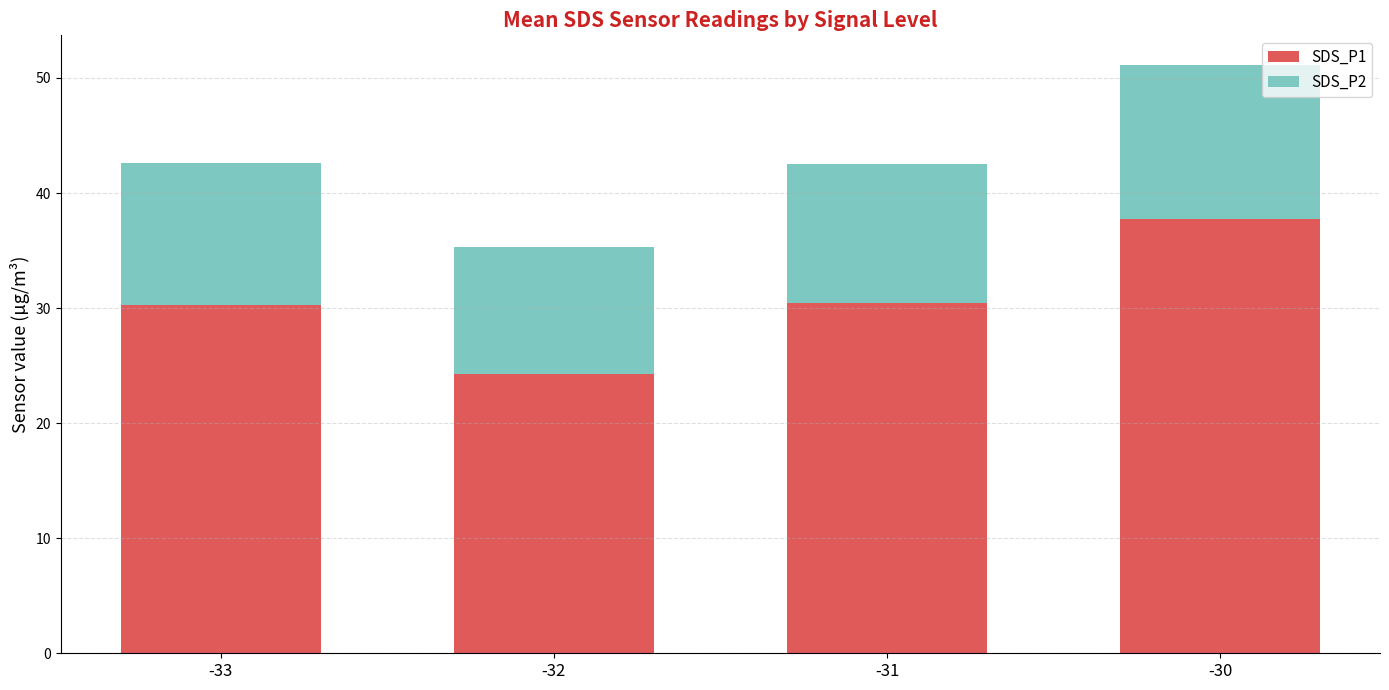

At which category is the sum across all series the highest?

-30